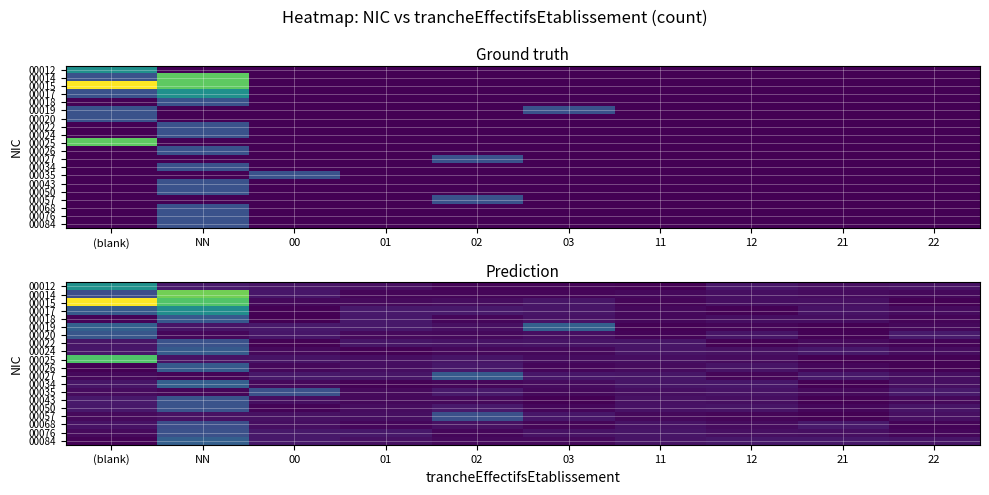

At which category is the sum across all series the highest?

NN